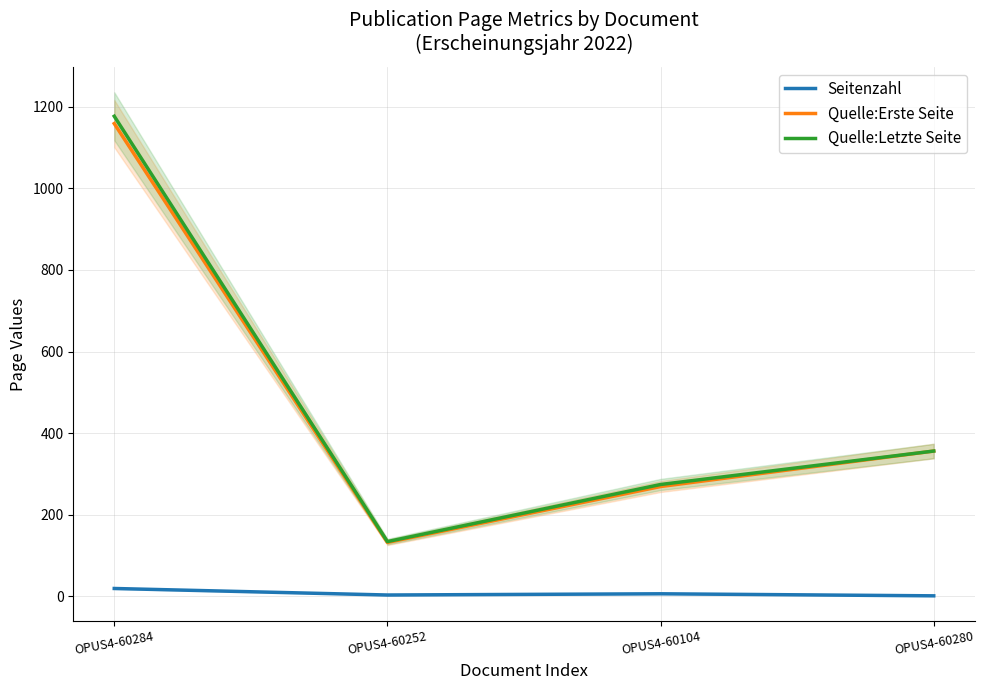

How many distinct data groups are displayed?

3